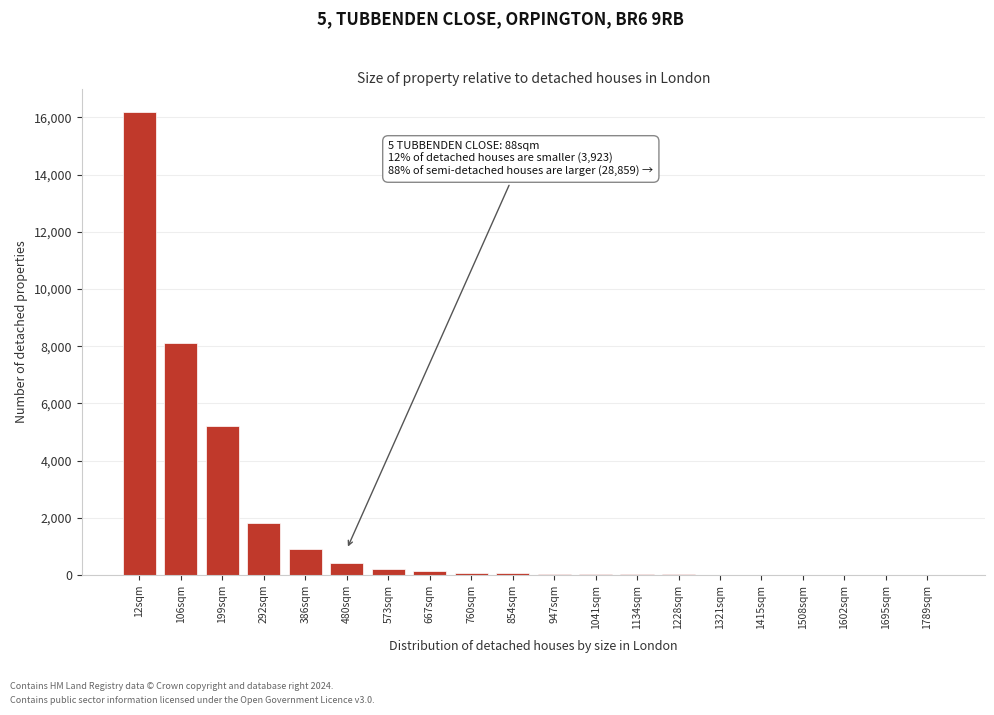

True or false: the data shows 80 at 760sqm.

True